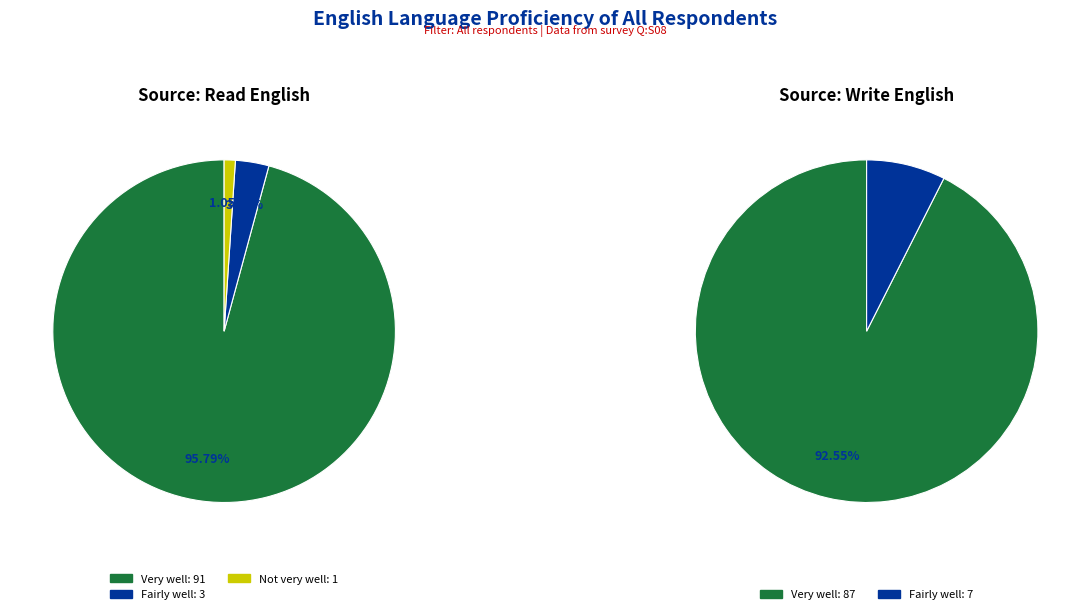

Do Write English and 2 together represent more than half of the pie?

No